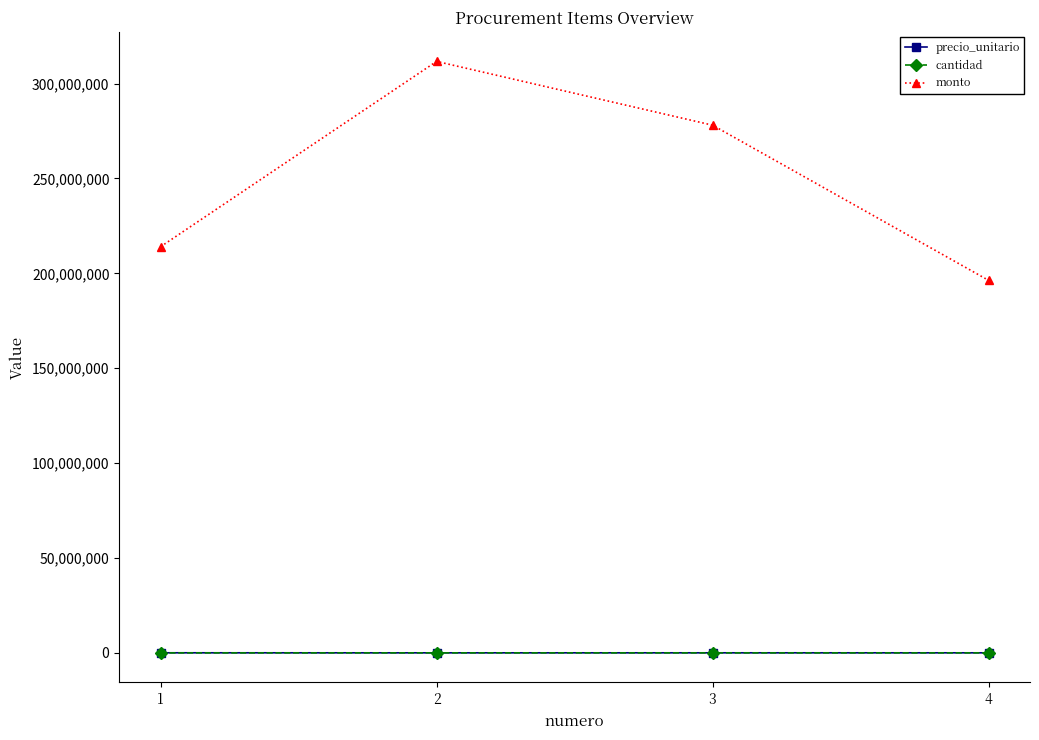

What is the difference between the monto values at 2 and 4?

115375000